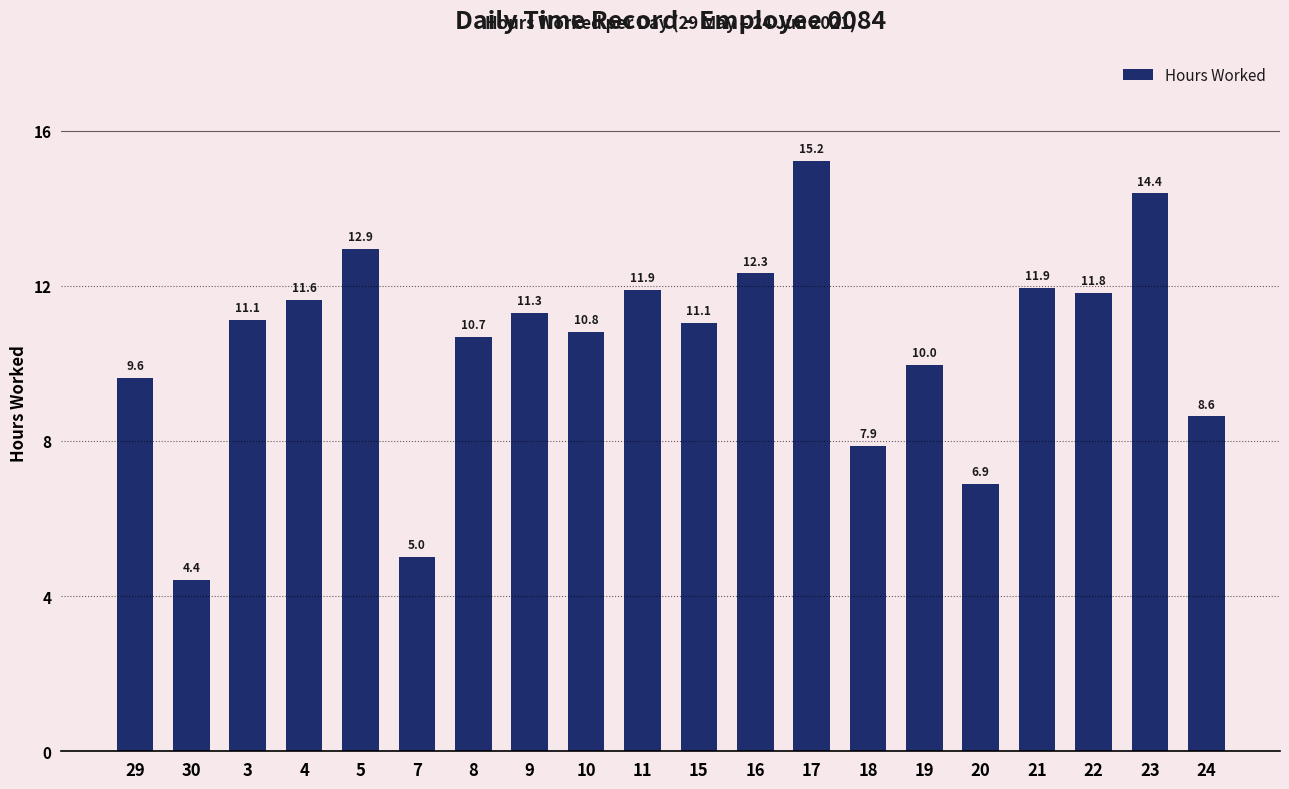

At which category does the chart reach its minimum across all series?

30